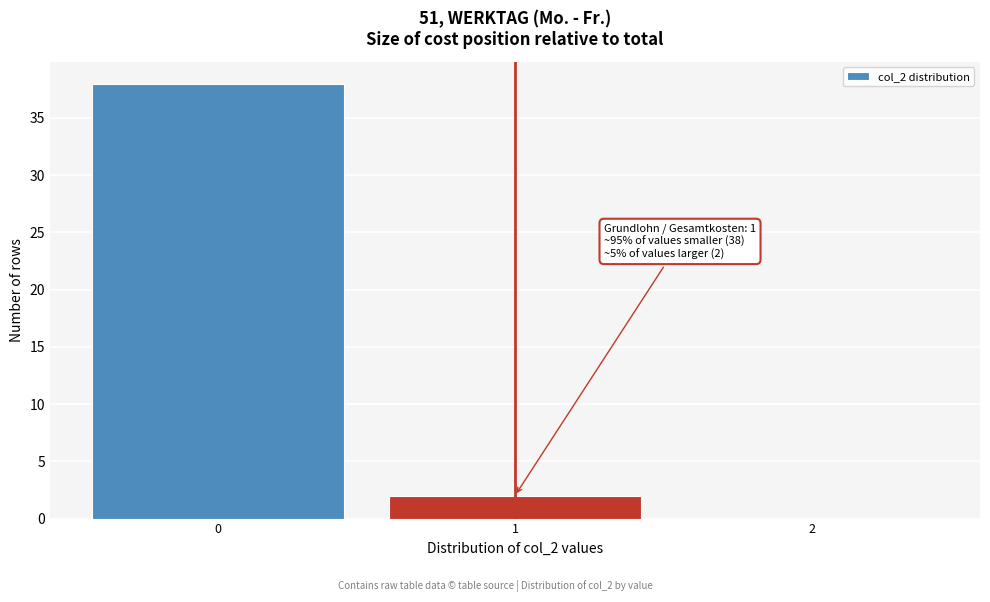

Over which range of the x-axis is the bar tallest?

-0.5 to 0.5